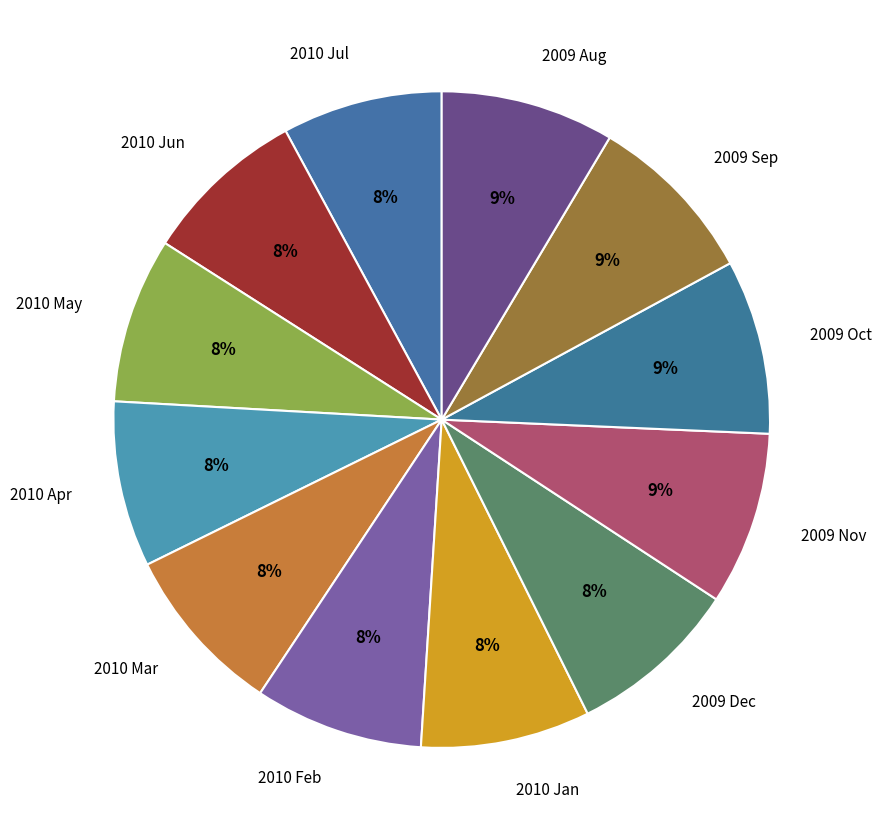

Is there any slice that represents more than half of the pie?

No